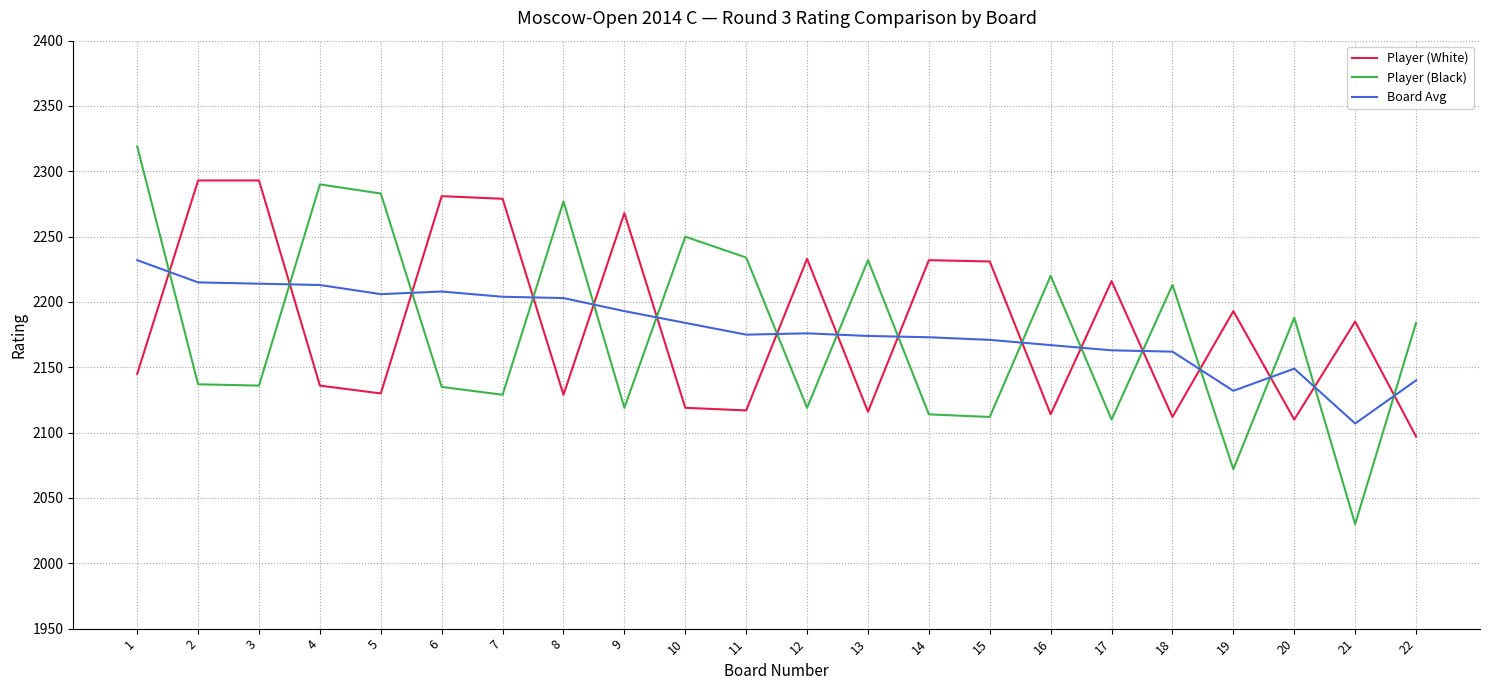

Between which two adjacent categories do Board Avg and Player (Black) first intersect?

1 and 2